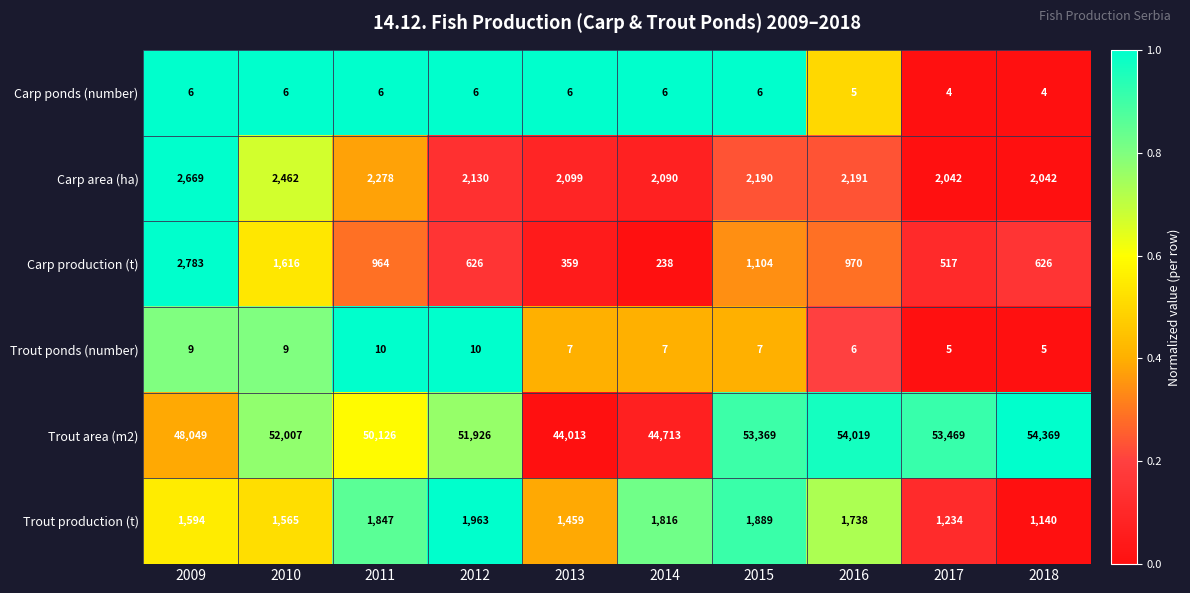

What is the spread (max minus min) of values at 2017?

53465